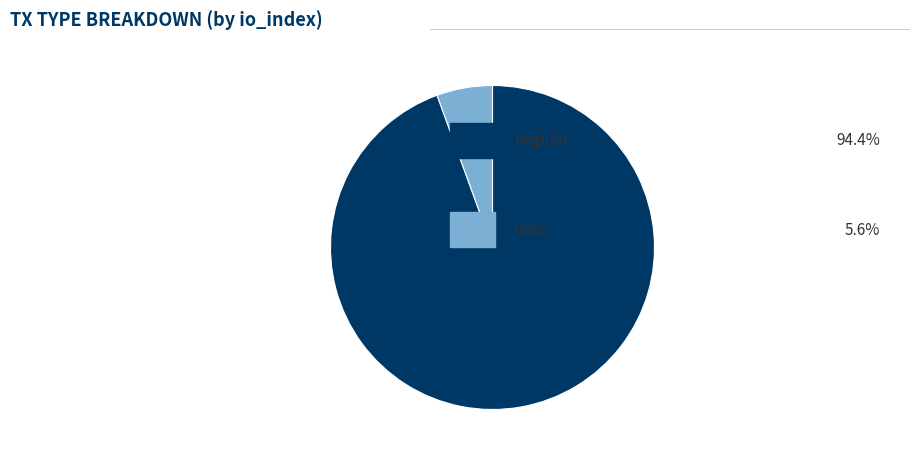

Is there any slice that represents more than half of the pie?

Yes